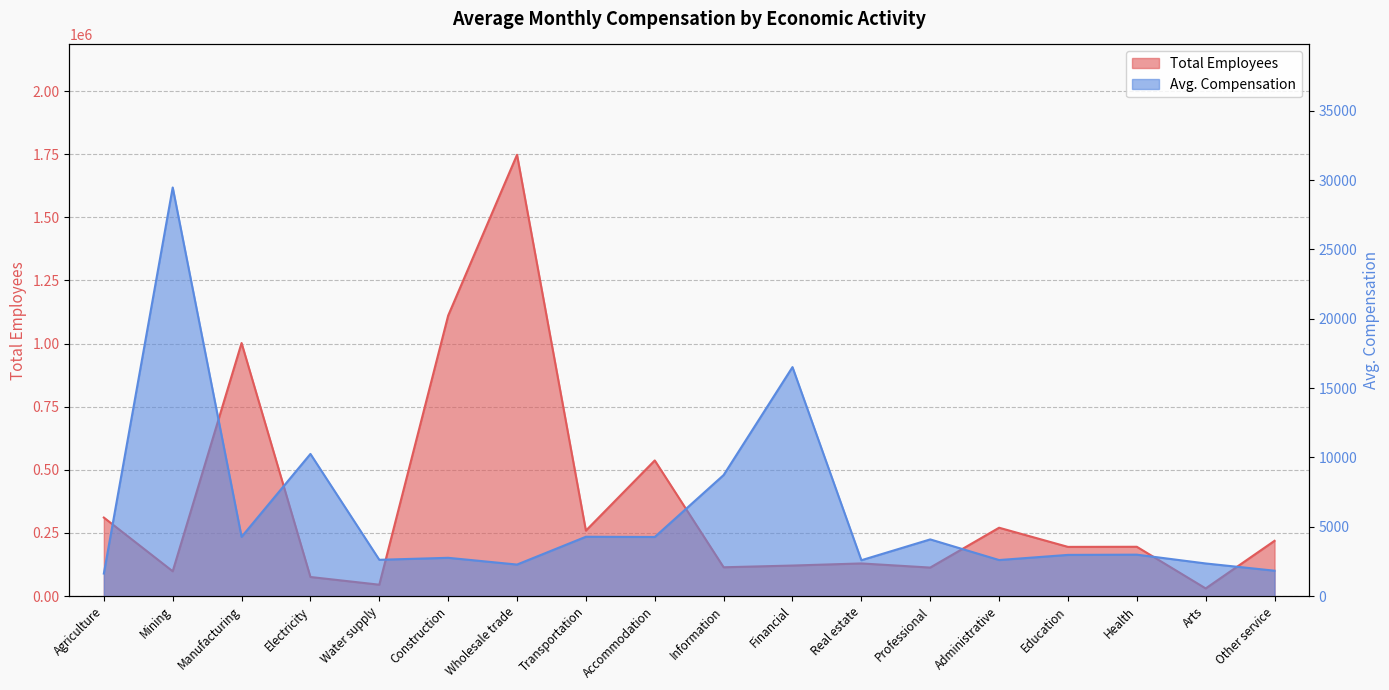

True or false: Avg. Compensation and Total Employees intersect in this chart.

False